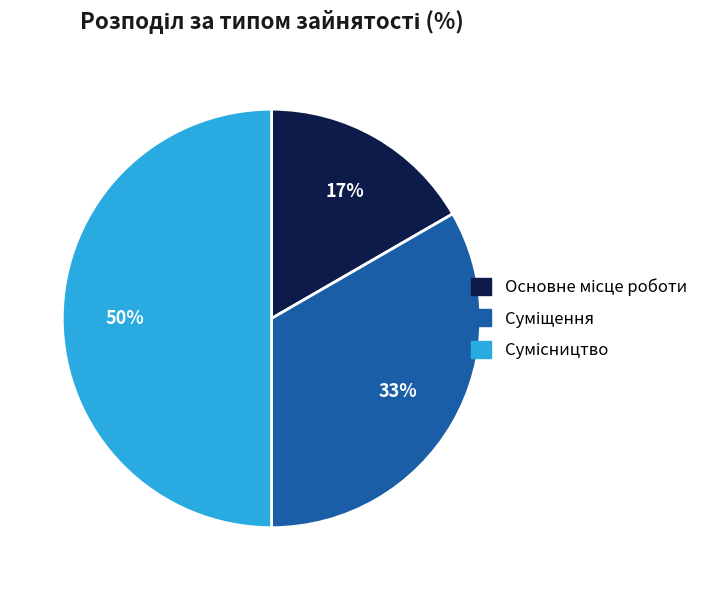

To the nearest percent, what is the difference between the largest and smallest slice percentages?

33%